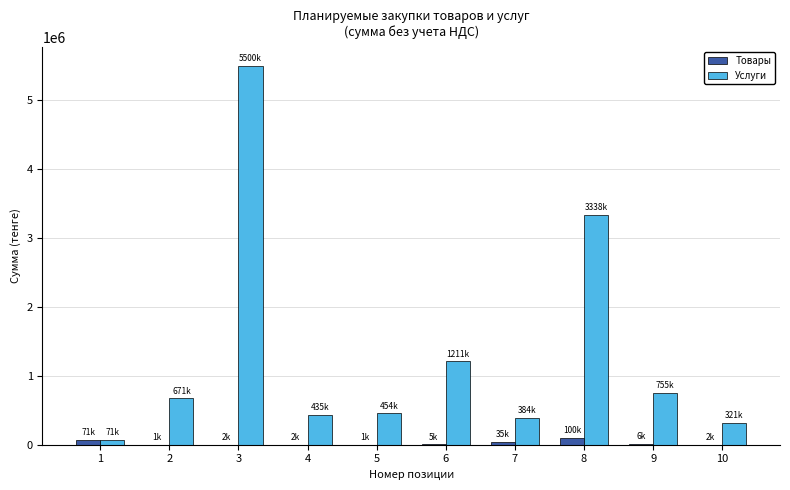

What are all the series names shown in the legend?

Товары, Услуги